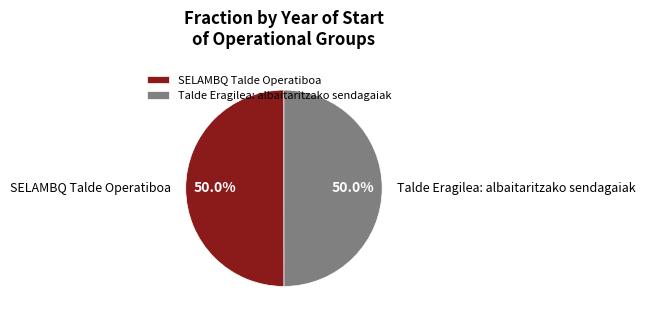

Approximately how many times larger is the value at SELAMBQ Talde Operatiboa compared to Talde Eragilea: albaitaritzako sendagaiak?

1.0